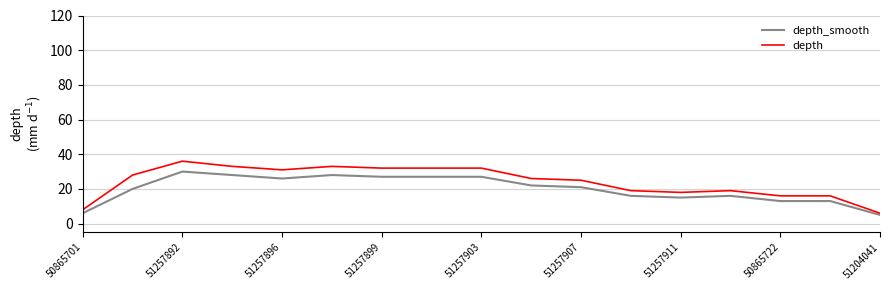

List the series in order of their peak value, highest first.

depth, depth_smooth